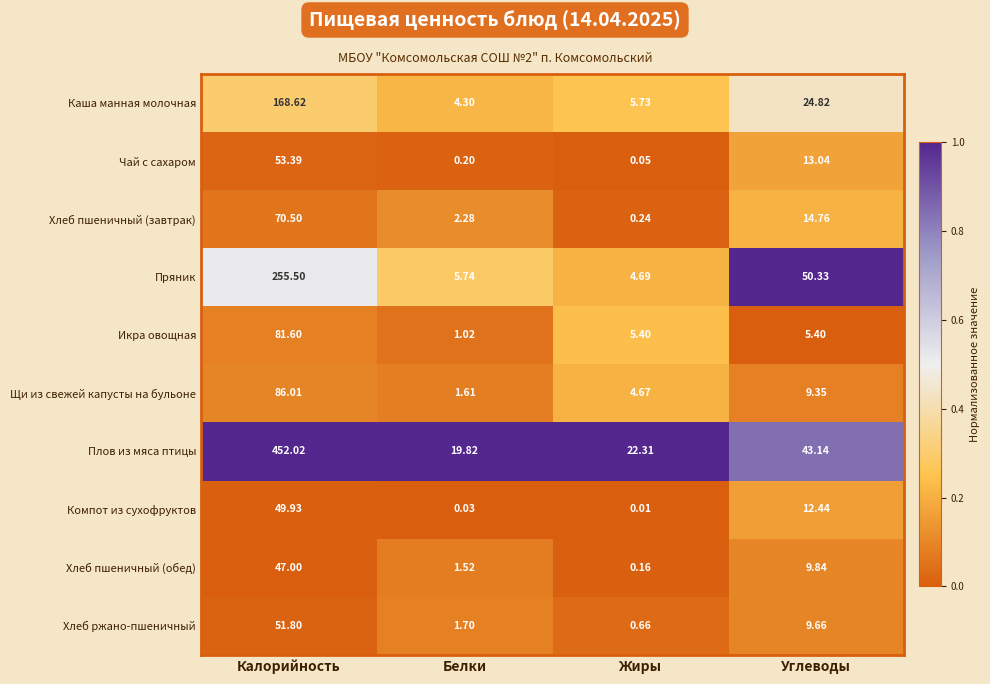

Which series has the largest range (max minus min)?

Плов из мяса птицы